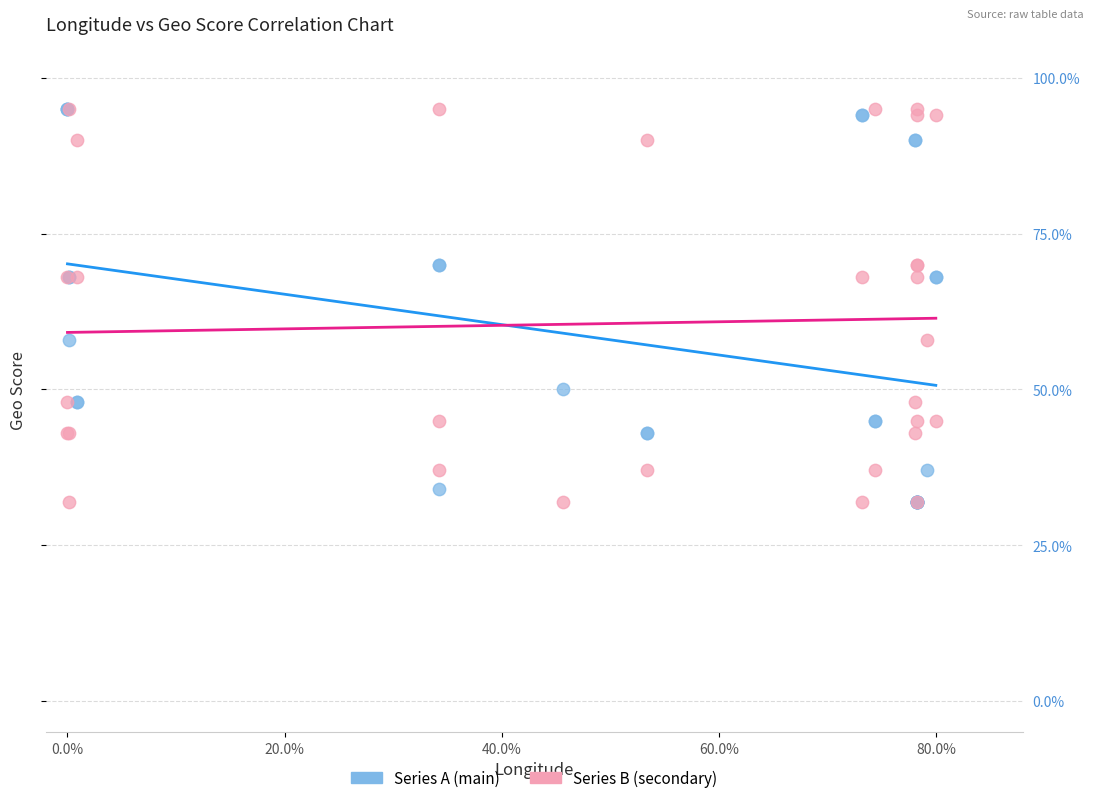

What are all the series names shown in the legend?

Series A (main), Series B (secondary)